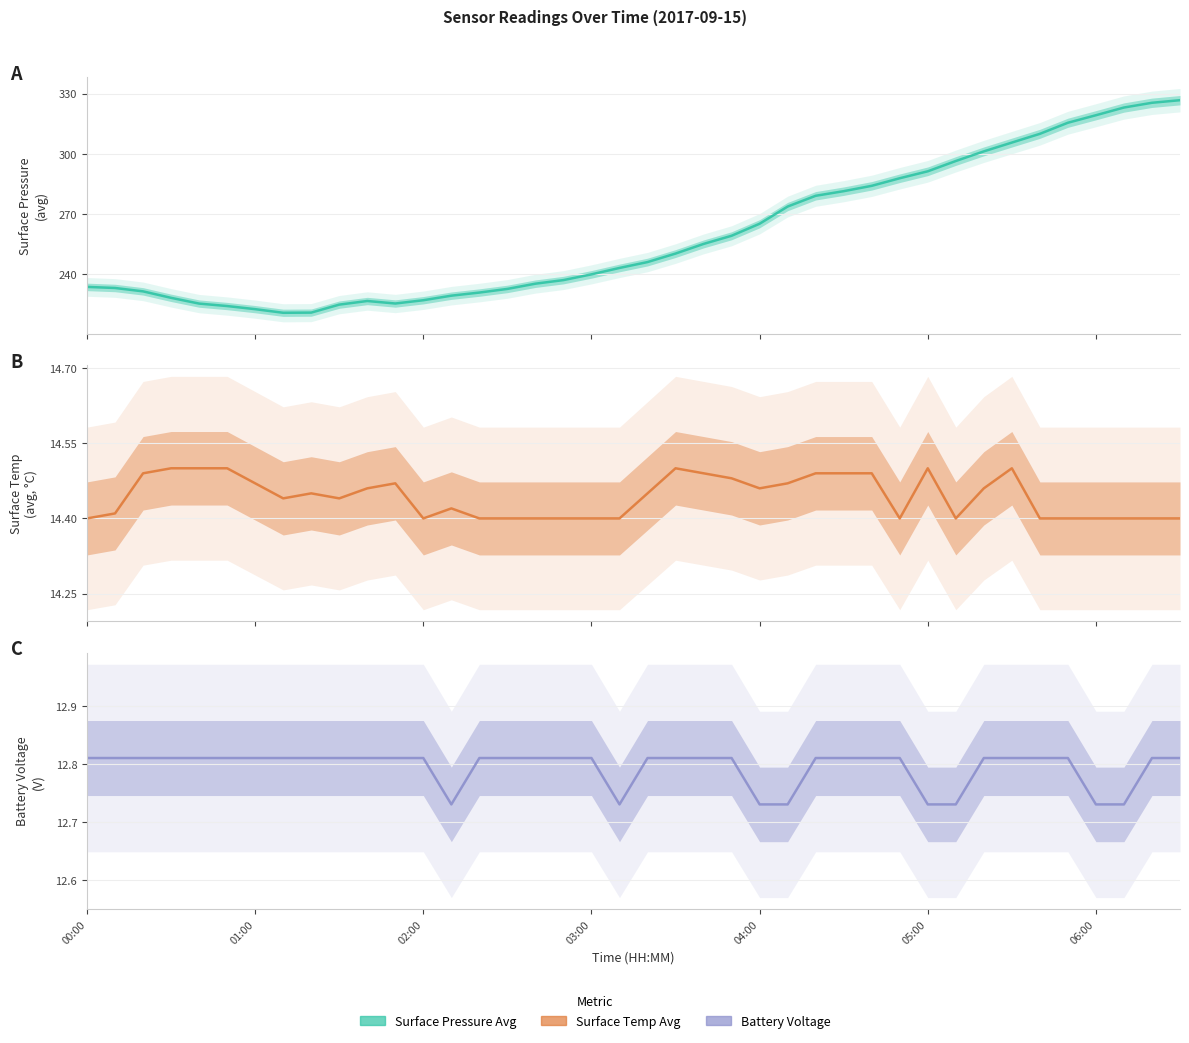

What is the value of the Battery Voltage point at the 34th from the left?

12.8